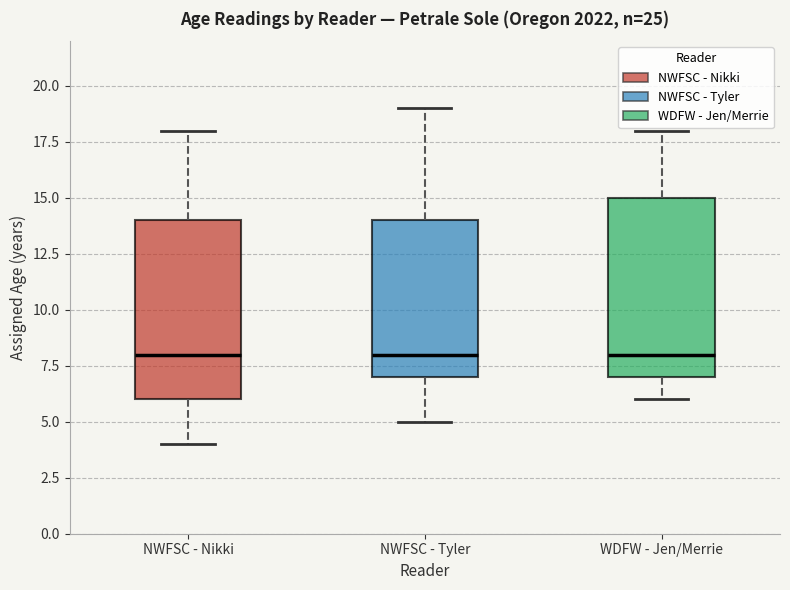

Where does the upper whisker of the box for NWFSC - Nikki end on the y-axis? The values are not printed on the chart, so give them approximately, as read against the axis.

18